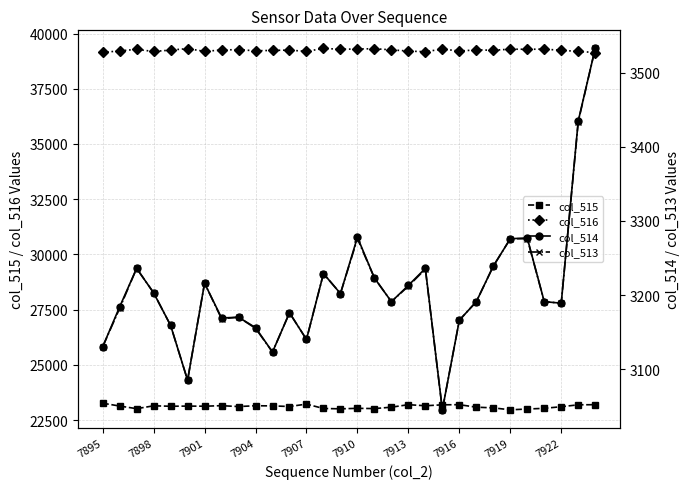

True or false: col_513 and col_516 intersect in this chart.

False